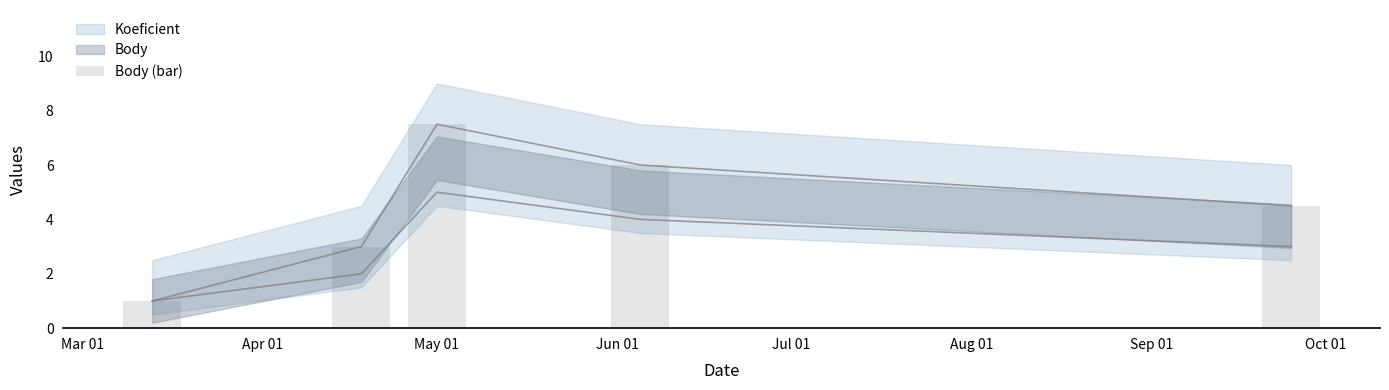

Which category has the highest value across all series?

May 01